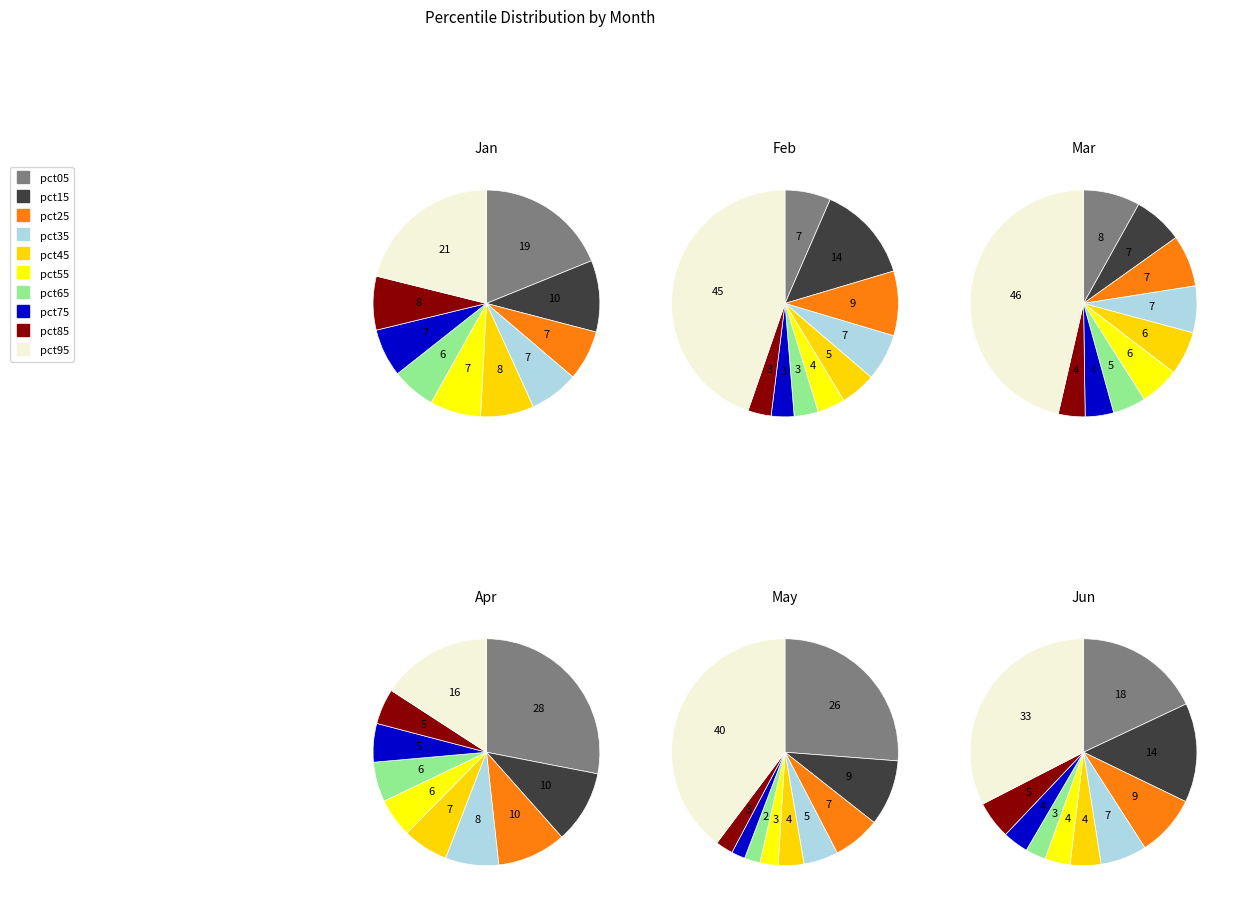

To the nearest percent, what is the difference between the largest and smallest slice percentages?

43%